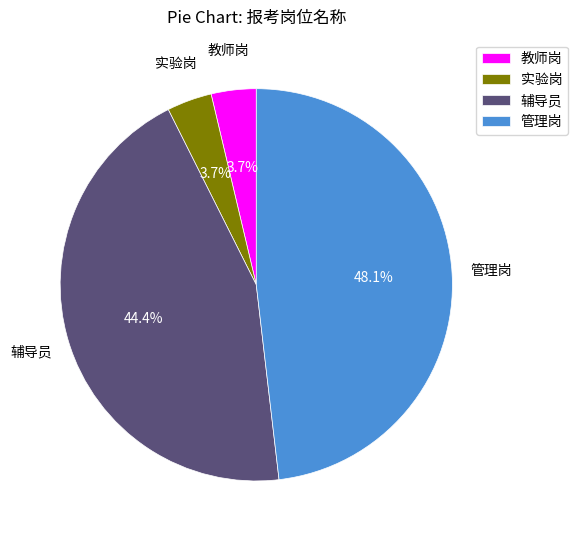

True or false: 教师岗 accounts for 12% of the total.

False